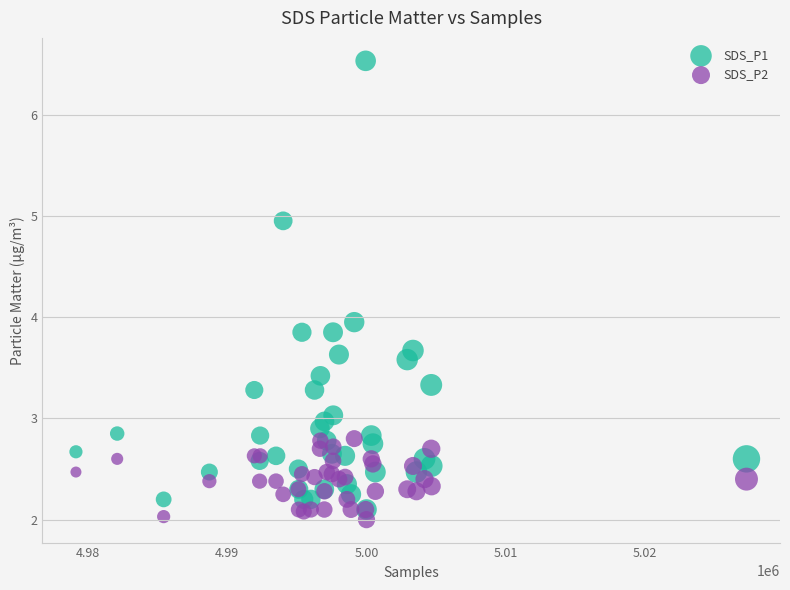

What are all the series names shown in the legend?

SDS_P1, SDS_P2